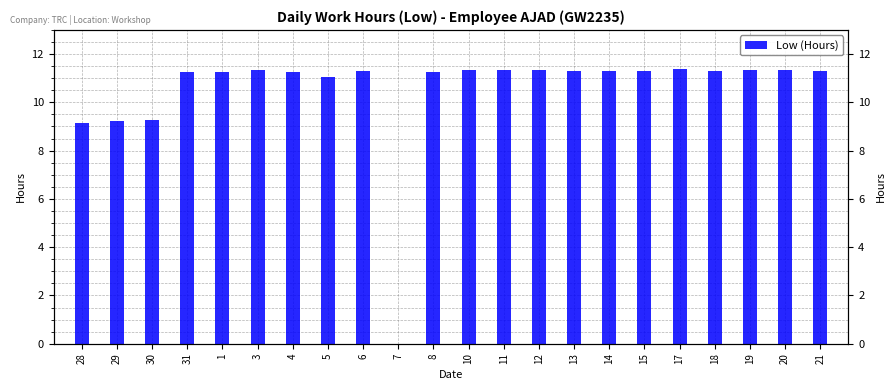

How many bars are there in total?

22